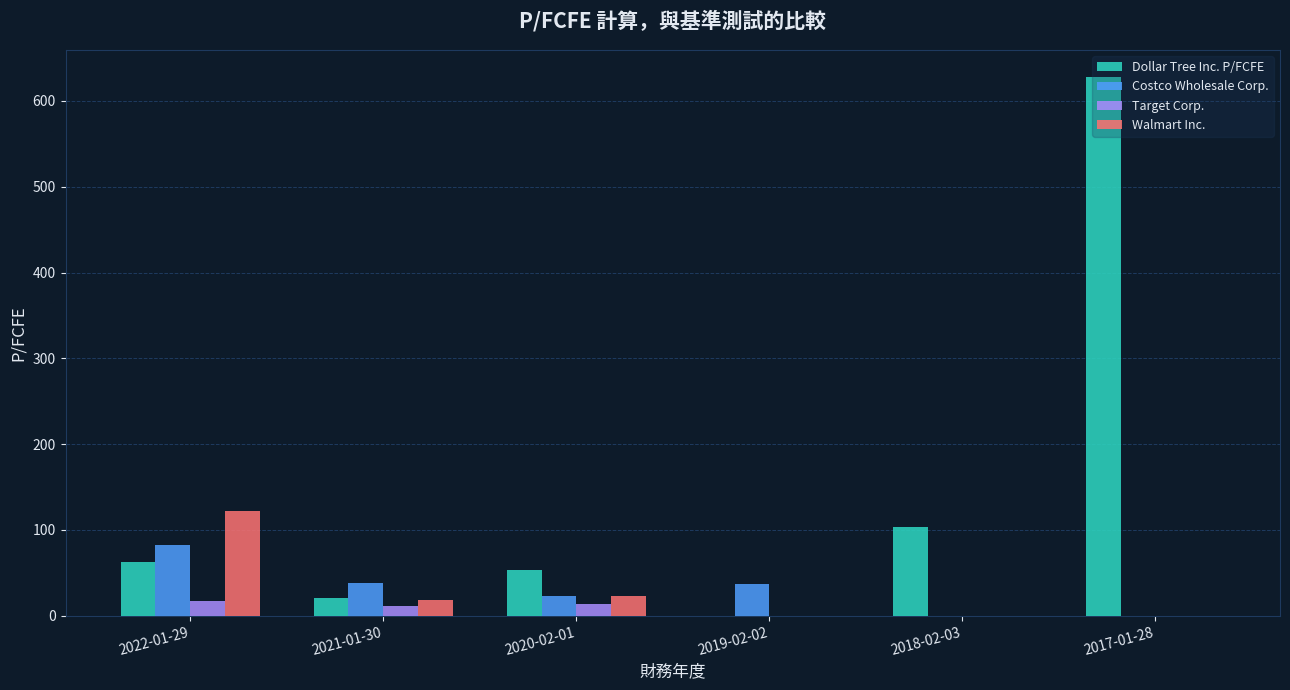

Does the chart contain stacked bars?

No